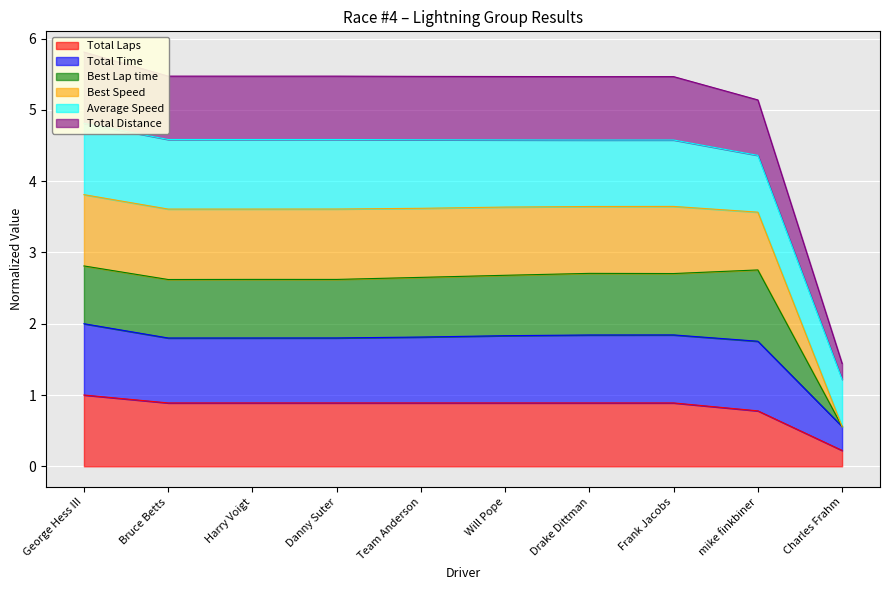

The Total Laps series shows 0.9 at Frank Jacobs. True or false?

True